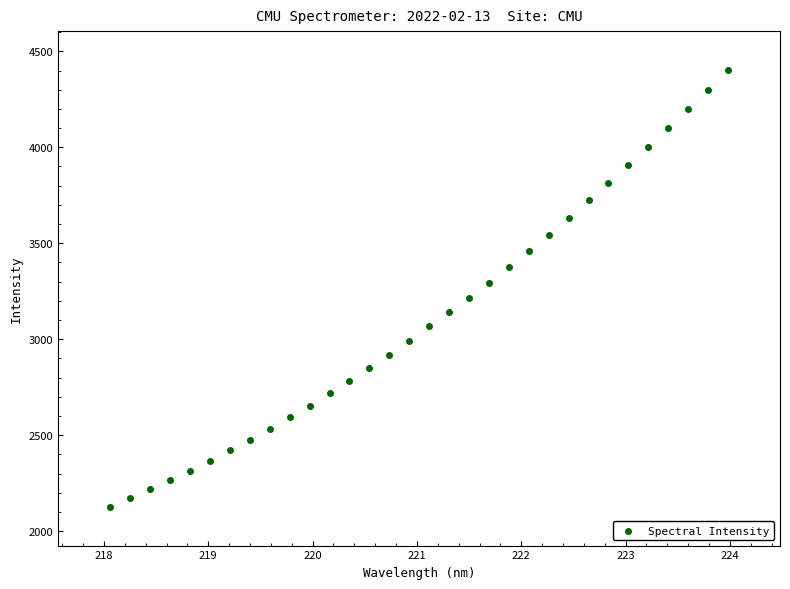

What is the range of Y values (max minus min)?

2280.0